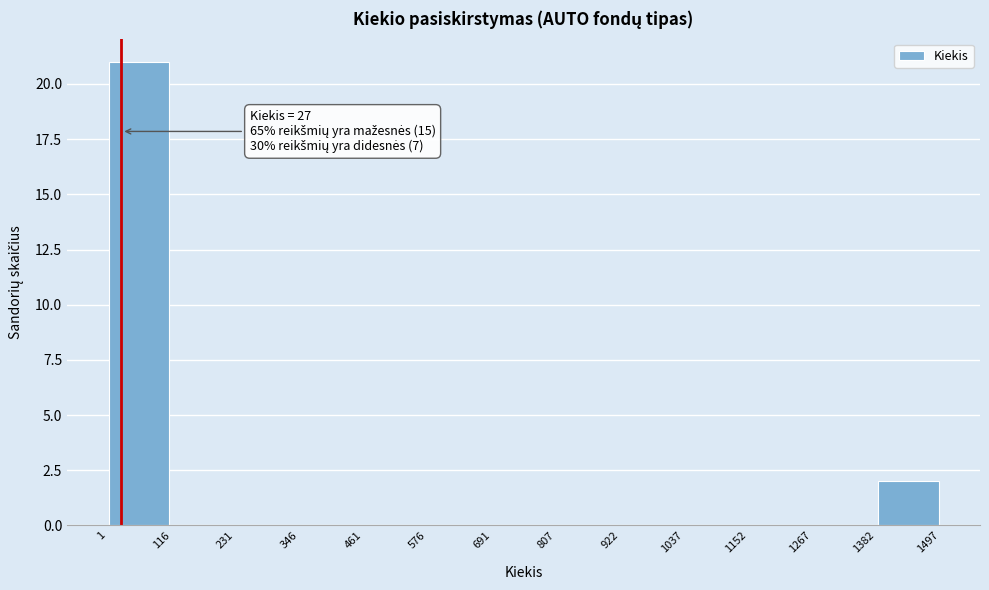

Which range on the x-axis has the tallest bar?

1 to 116